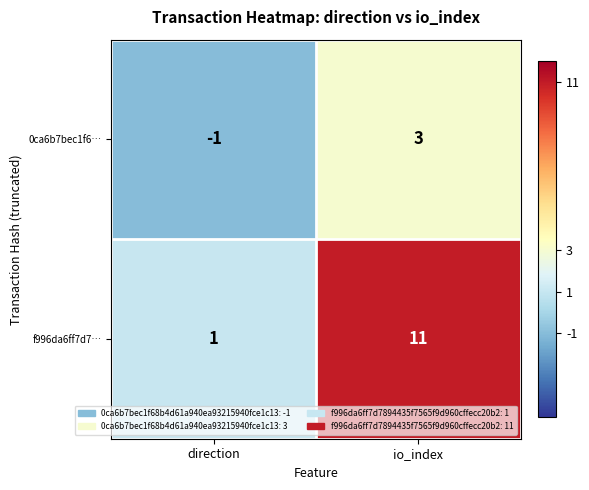

At which label is 0ca6b7bec1f6… closest to 1?

direction